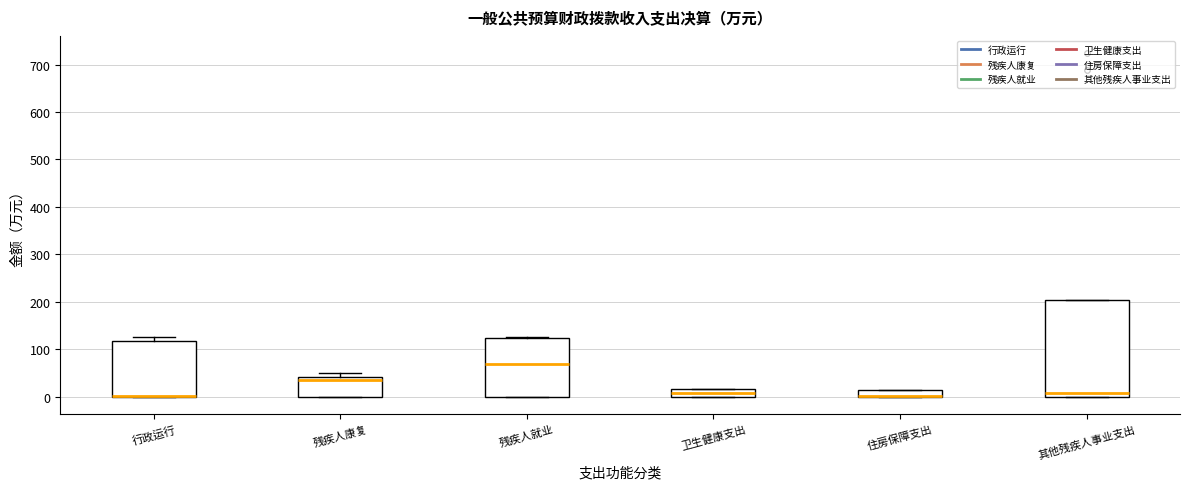

Where is the upper edge of the box for 行政运行 on the y-axis? The values are not printed on the chart, so give them approximately, as read against the axis.

120